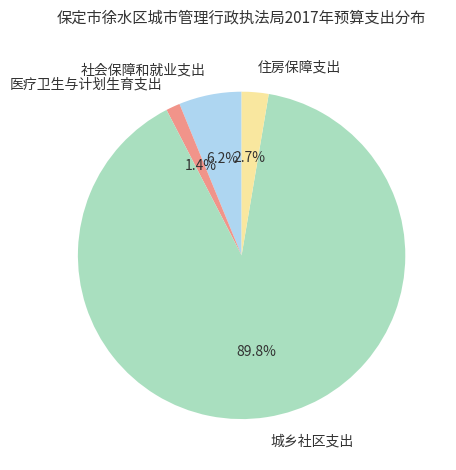

Between 社会保障和就业支出 and 医疗卫生与计划生育支出, which is larger?

社会保障和就业支出